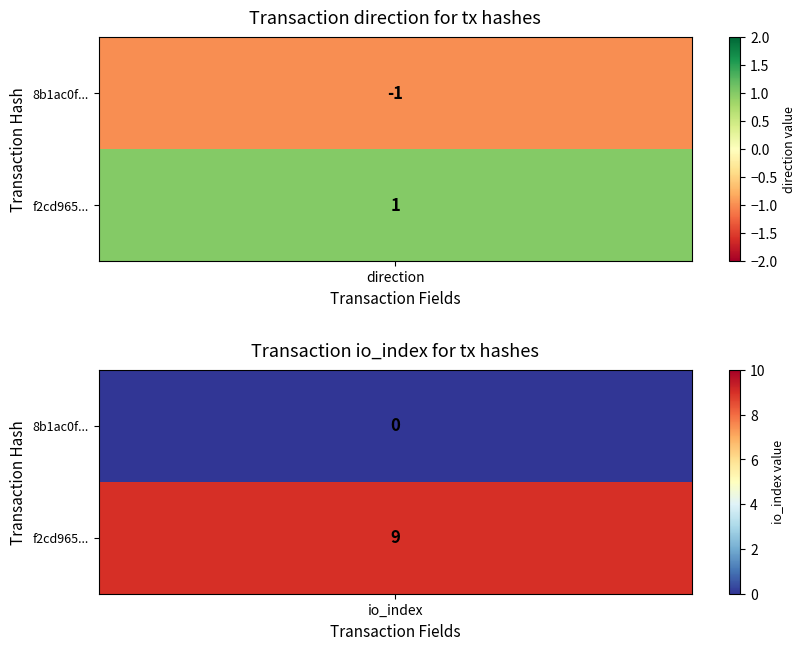

Which series has the largest total across all categories?

f2cd9654cdc13e13b1a8892ec8044d4db9128b1